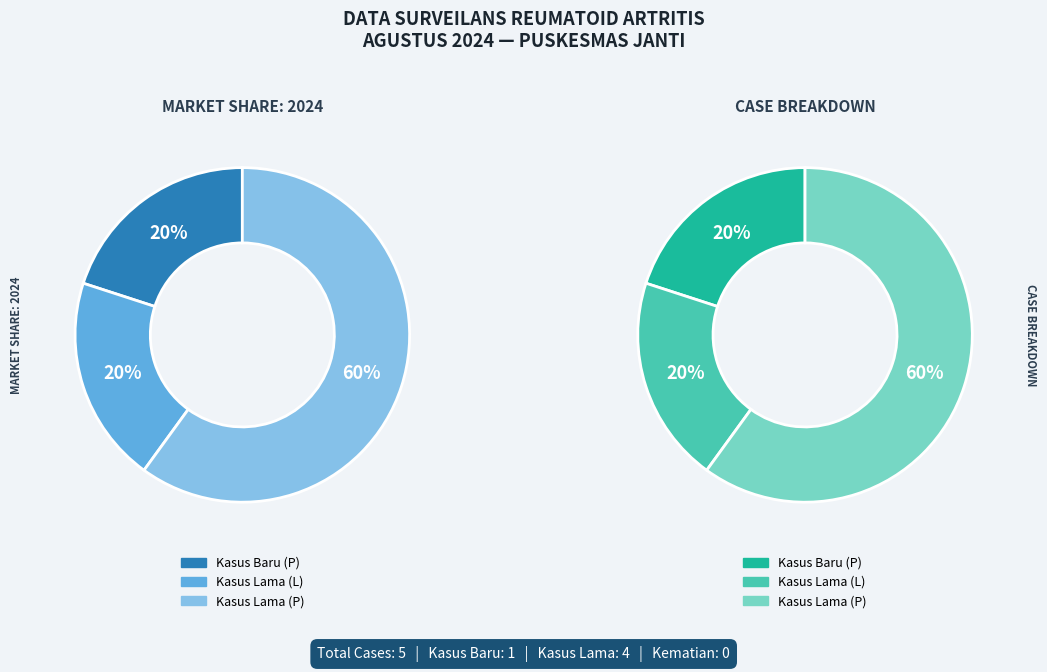

How many slices are in this pie chart?

6